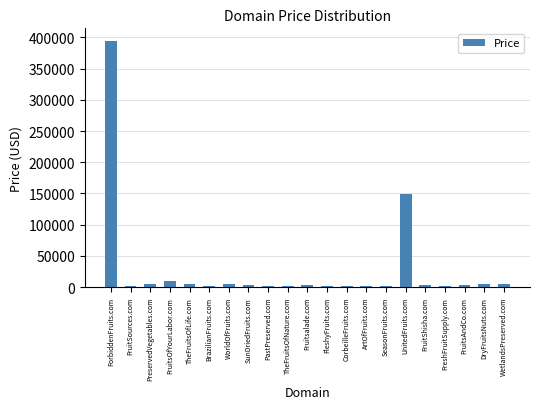

Is it true that the value at UnitedFruits.com is 149888?

True